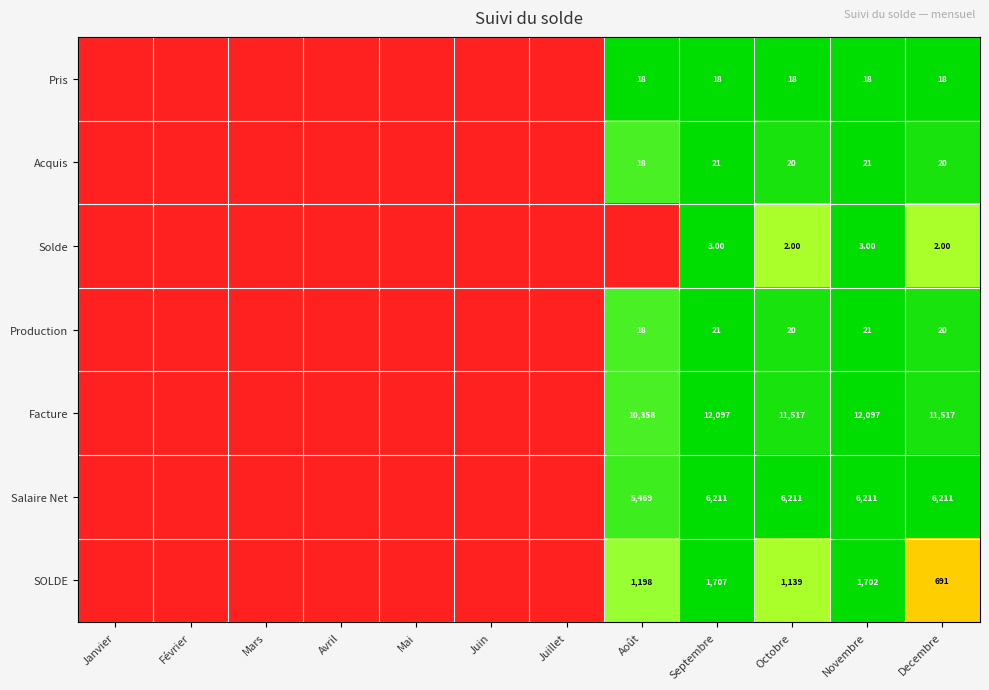

What is the spread (max minus min) of values at Septembre?

12094